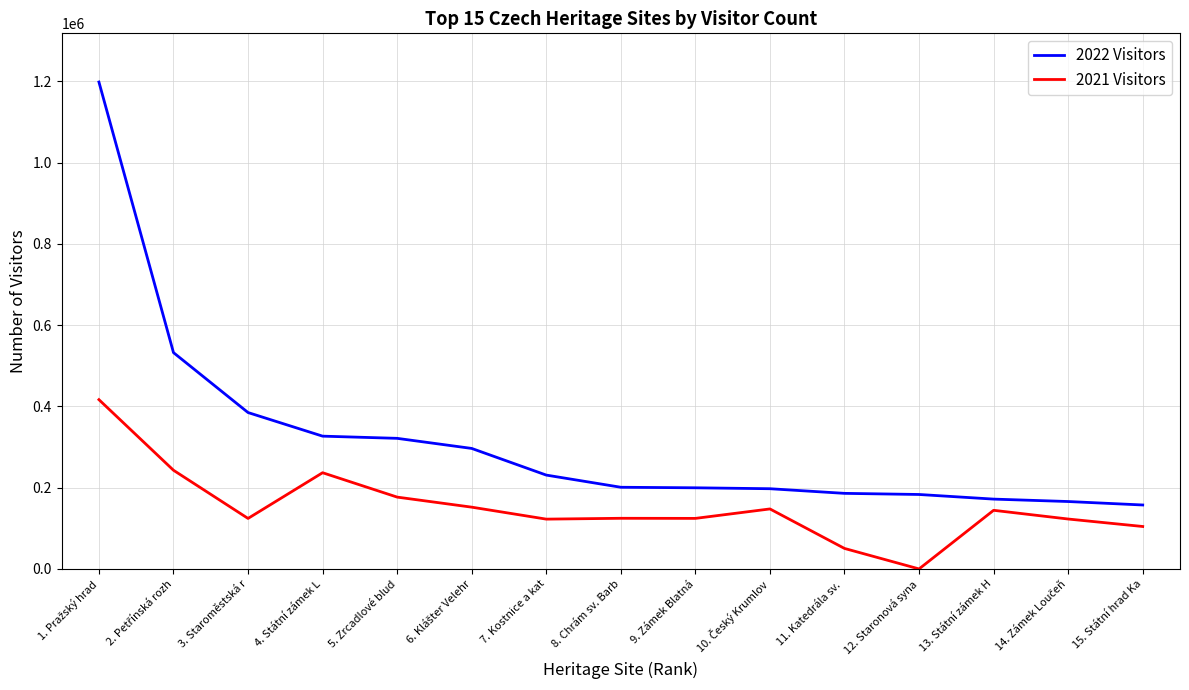

The 2022 Visitors series shows 157328 at 15. Státní hrad Ka. True or false?

True